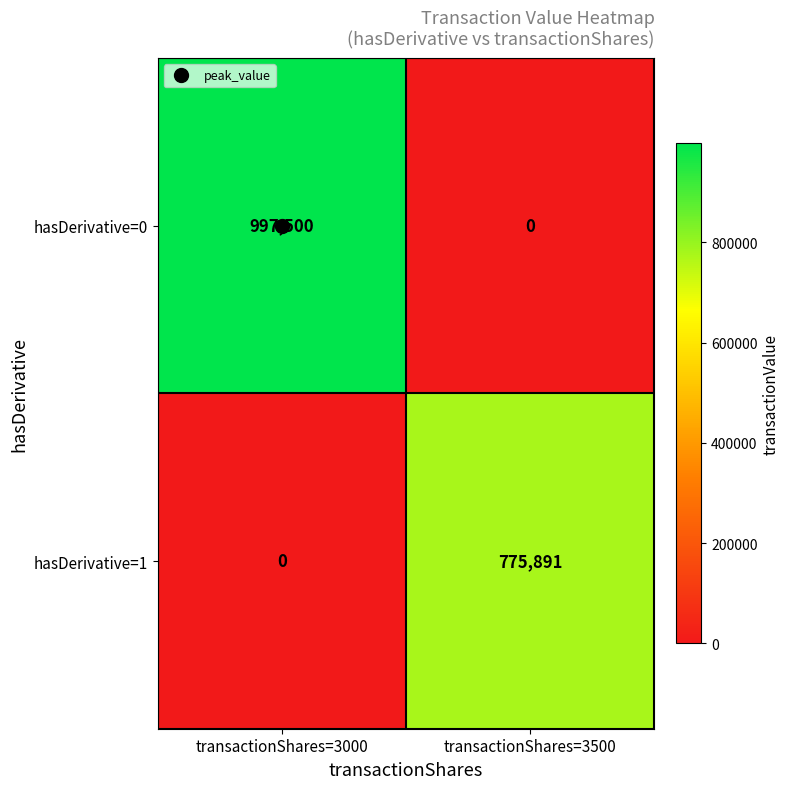

Is it true that hasDerivative=0 equals 997500 at transactionShares=3000?

True